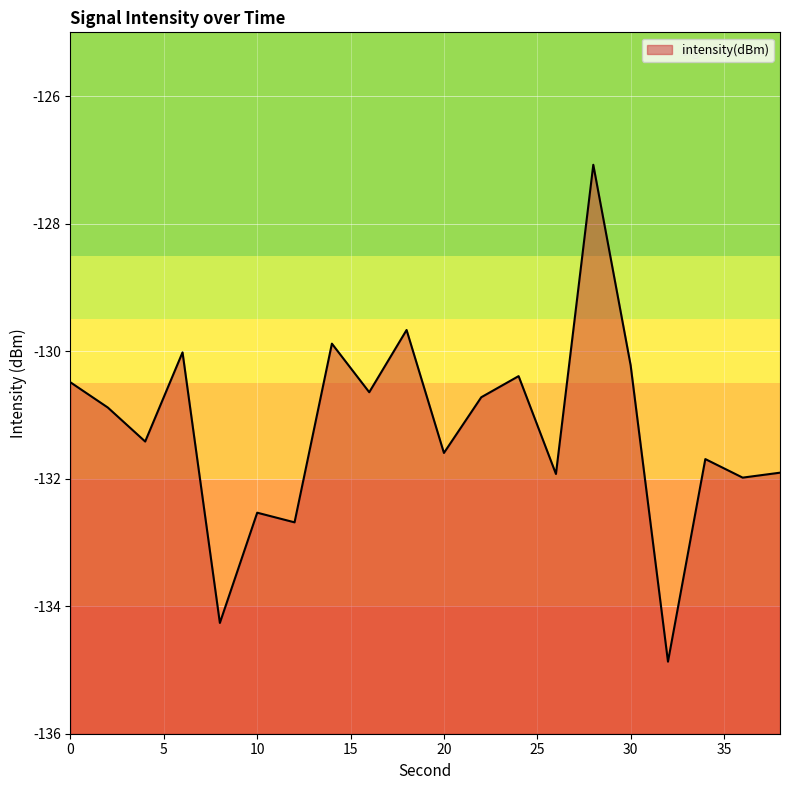

At which category does the data reach its first local valley?

4